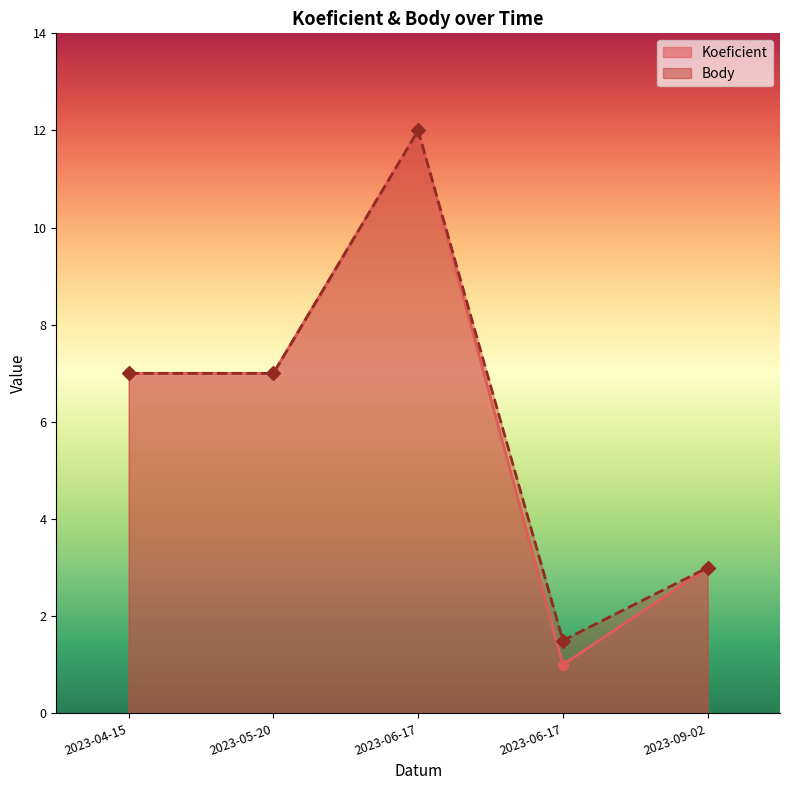

At how many categories does at least one series exceed 4?

3